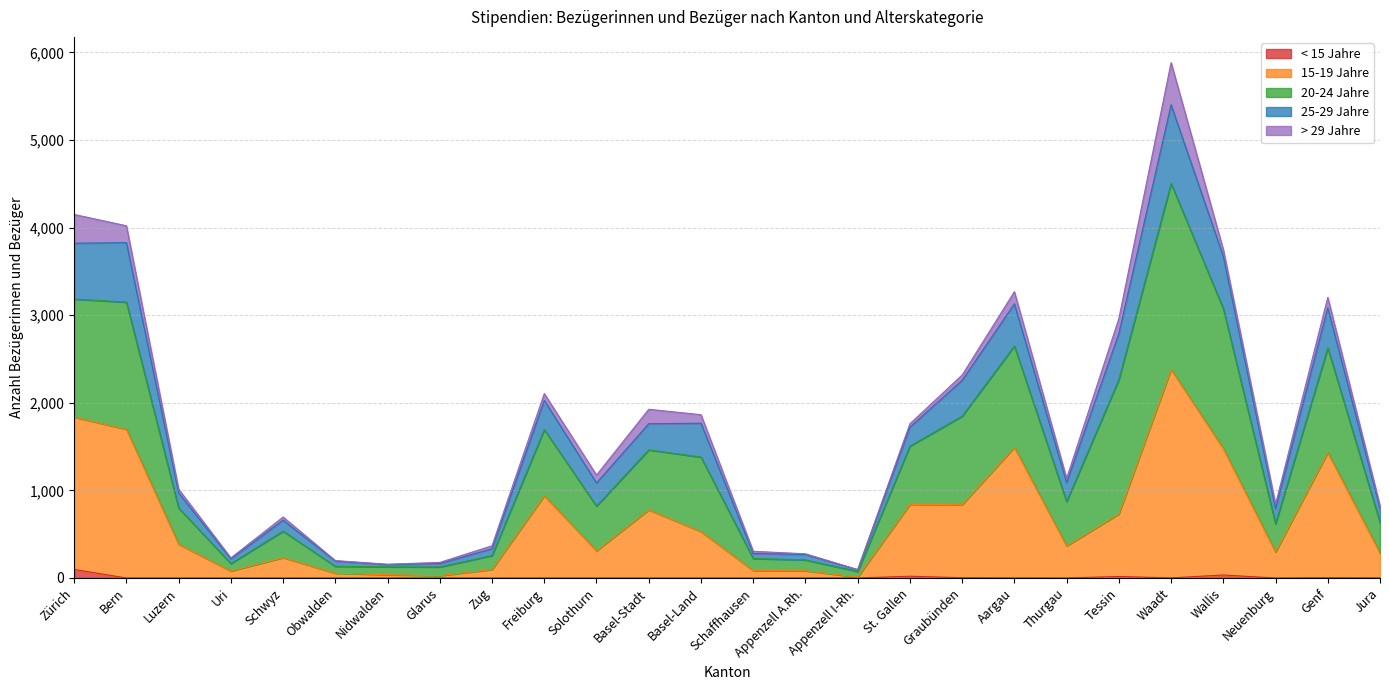

What is the average value of the < 15 Jahre series?

7